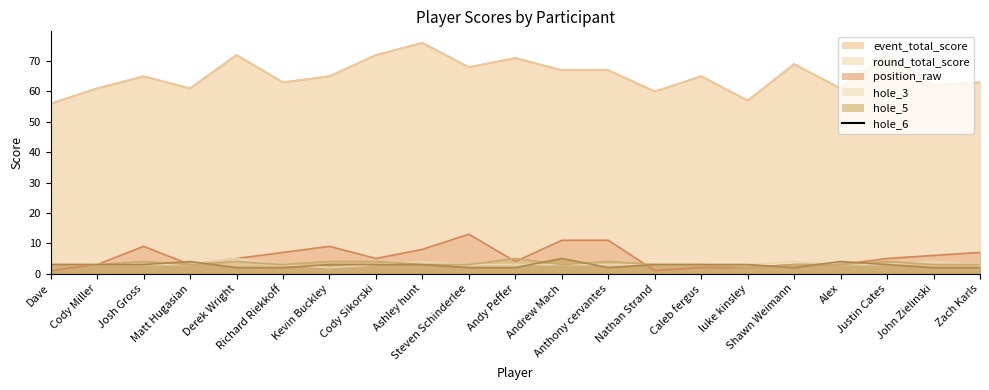

List the labels in order of round_total_score value, smallest first.

Dave, luke kinsley, Nathan Strand, Cody Miller, Matt Hugasian, Alex, John Zielinski, Richard Riekkoff, Zach Karls, Josh Gross, Kevin Buckley, Caleb fergus, Andrew Mach, Anthony cervantes, Steven Schinderlee, Shawn Weimann, Andy Peffer, Derek Wright, Cody Sikorski, Justin Cates, Ashley hunt